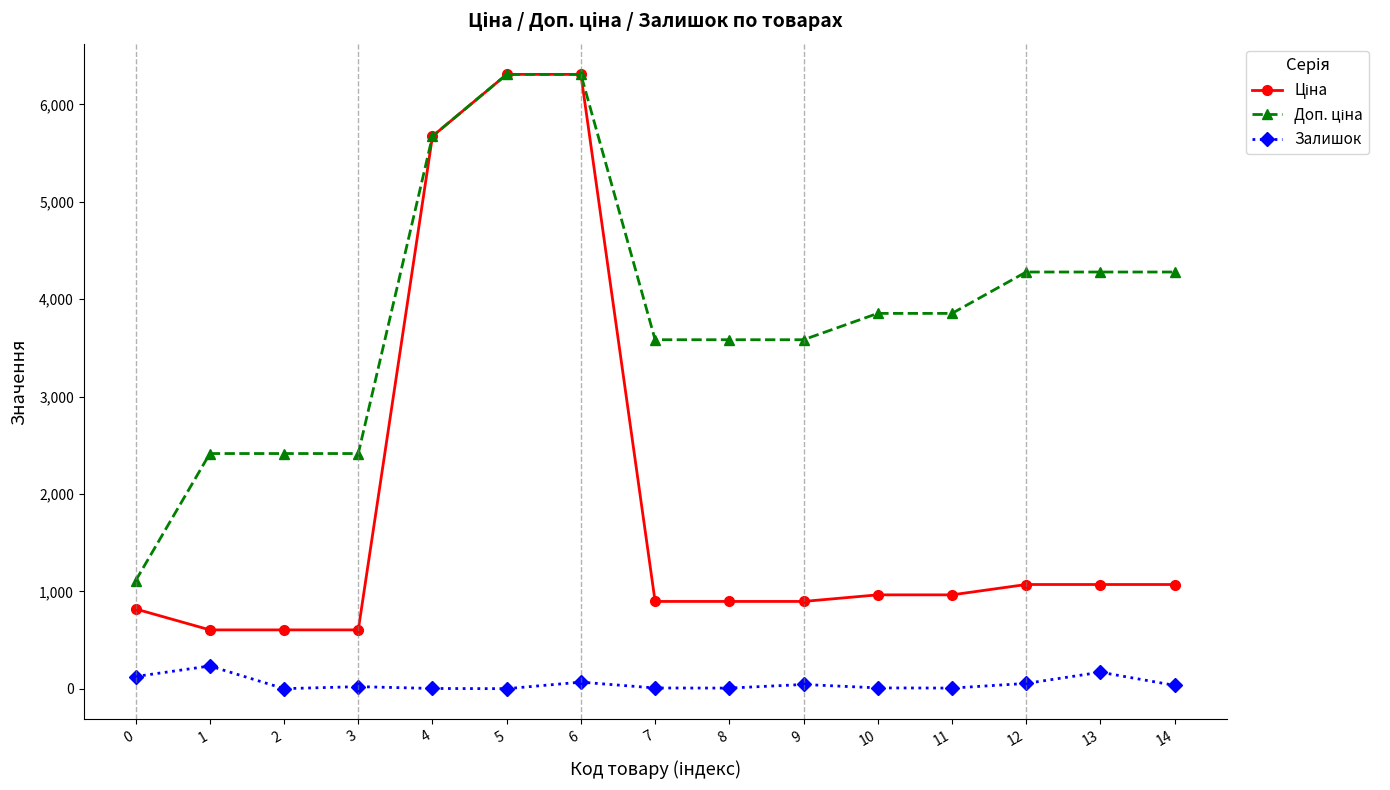

How many series are shown in this chart?

3